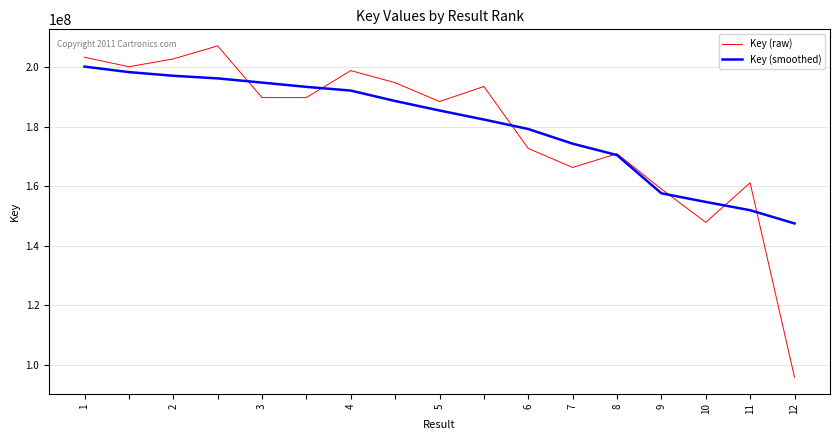

Does the chart have visible grid lines?

Yes